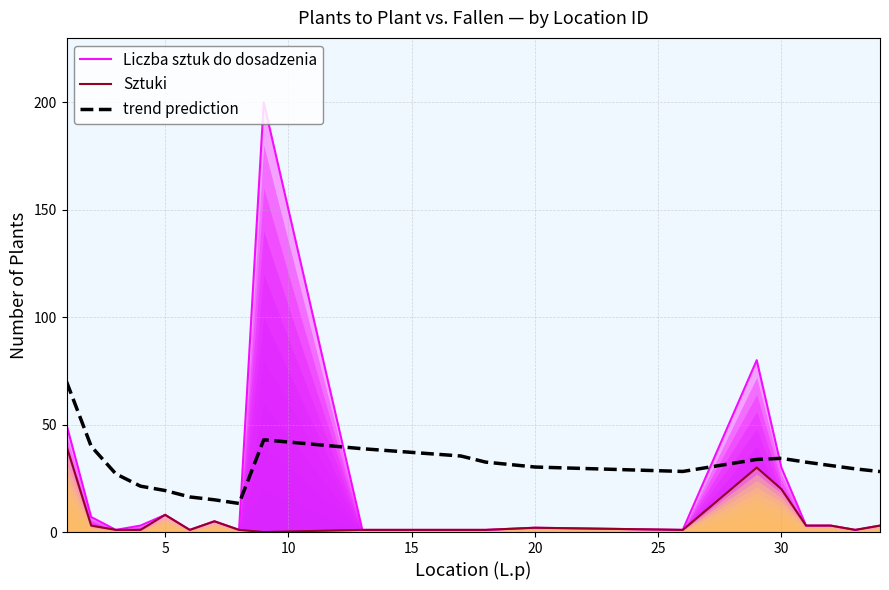

Rank the series by their maximum value, from lowest to highest.

Sztuki, trend prediction, Liczba sztuk do dosadzenia